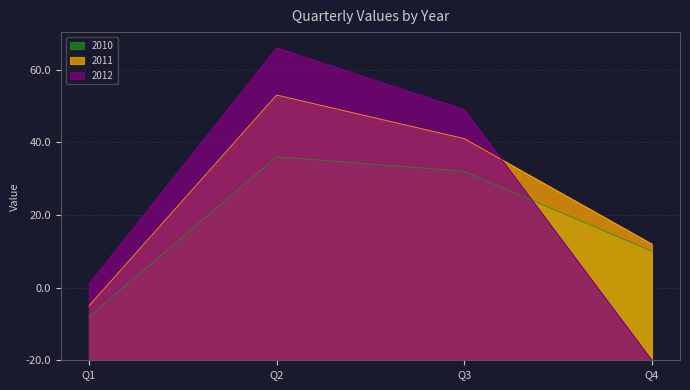

True or false: 2011 has more than 0 interior local peaks.

True